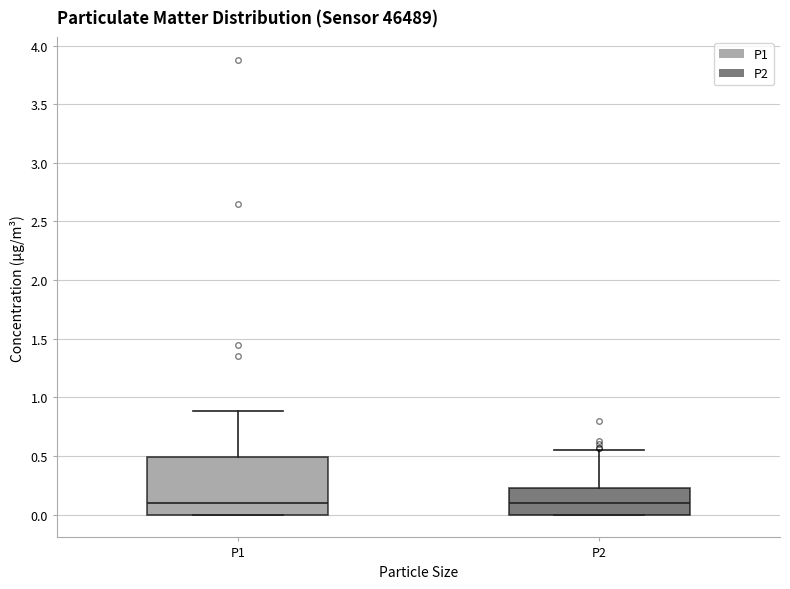

Reading left to right, read every box against the y-axis: the position of its median line, the range the box covers, and the ends of its whiskers. The values are not printed on the chart, so give them approximately, as read against the axis.

P1: median 0.10, box 0.00 to 0.50, whiskers 0.00 to 0.90
P2: median 0.10, box 0.00 to 0.25, whiskers 0.00 to 0.55